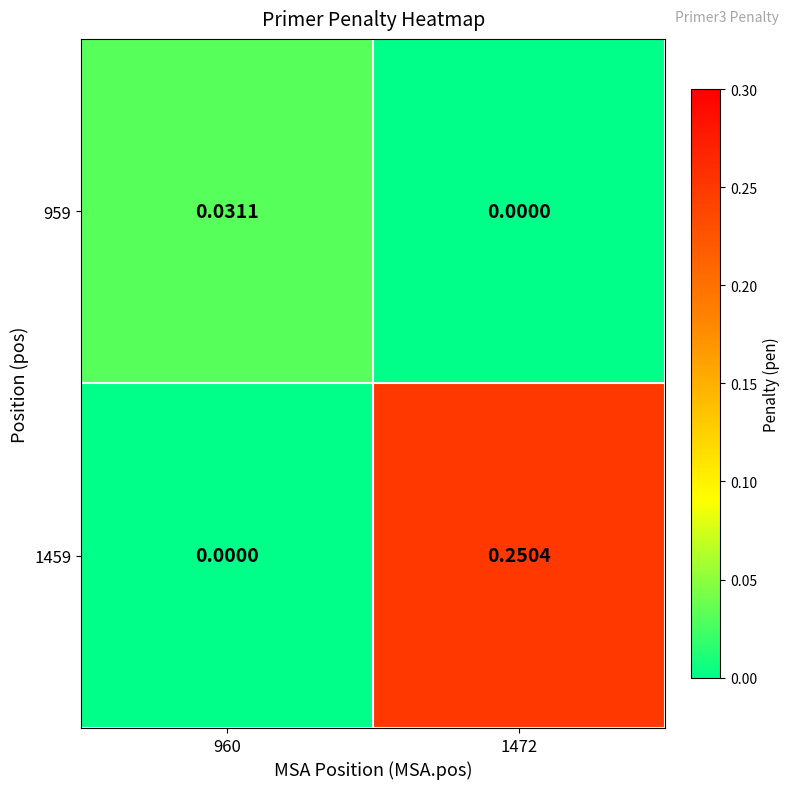

Rank the series by their maximum value, from highest to lowest.

1459, 959